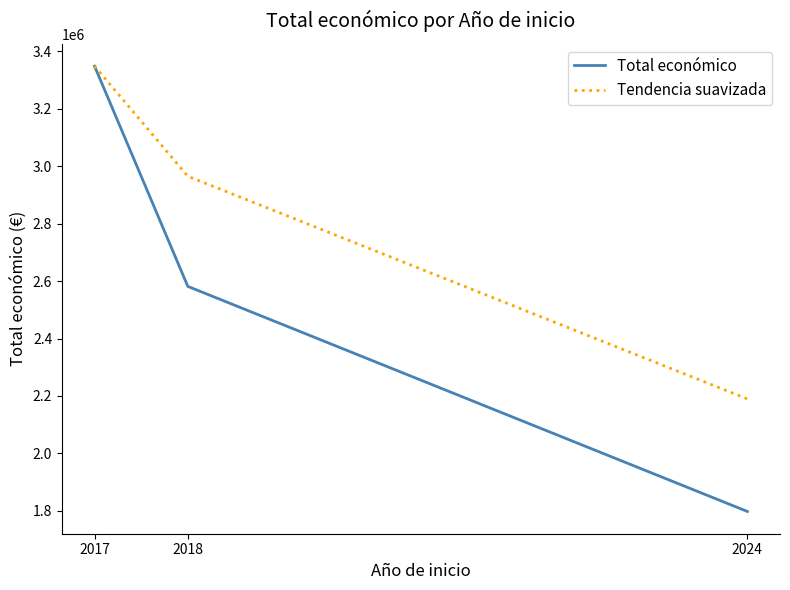

Reading right to left, what are all the values shown in this chart?

Total económico: 1797622	2581578	3348658
Tendencia suavizada: 2189600	2965118	3348658